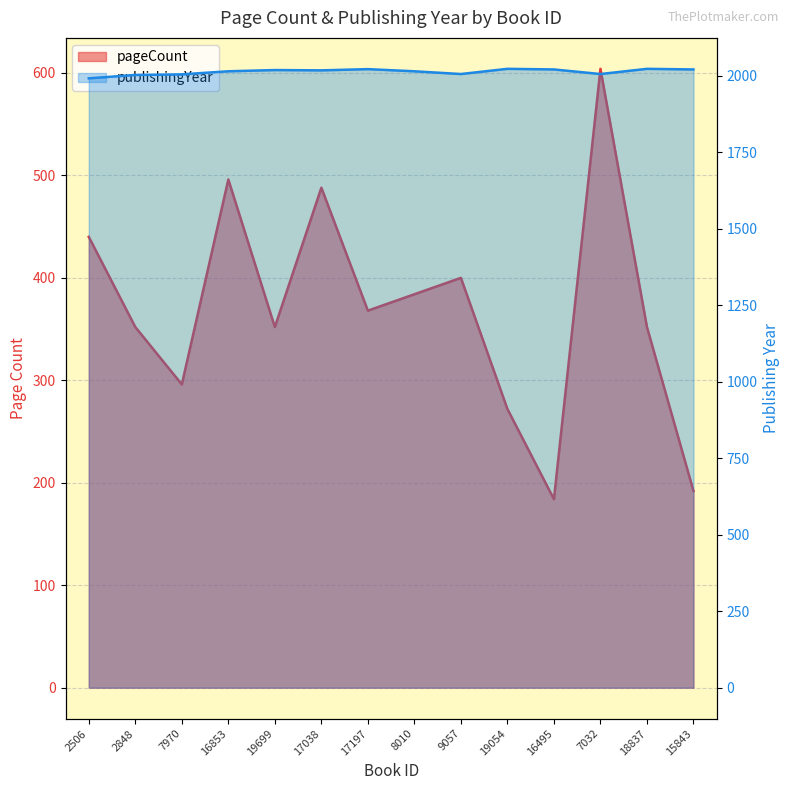

Count the number of categories in the chart.

14